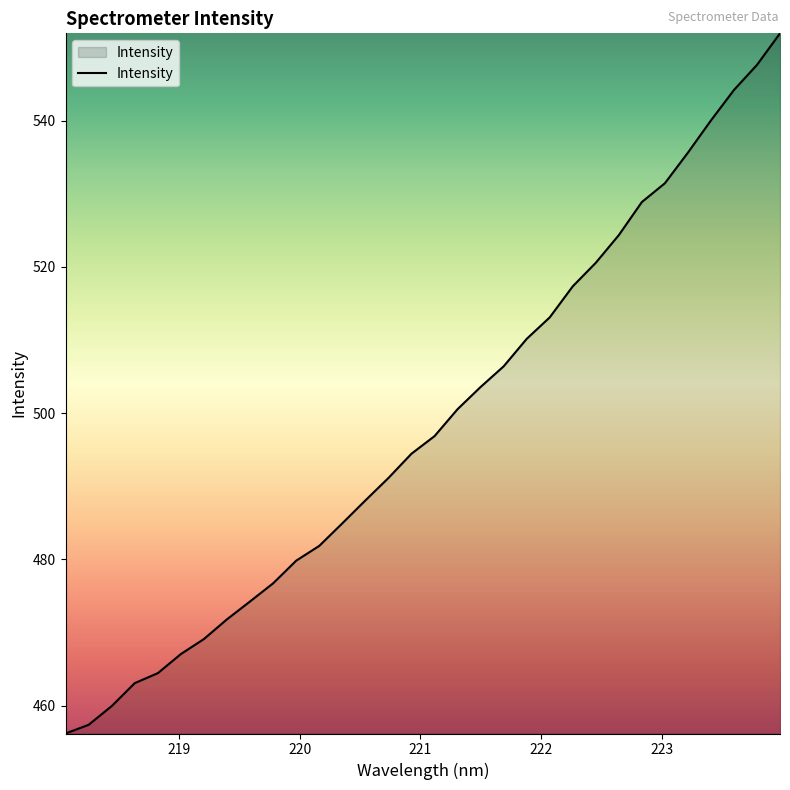

What is the greatest value displayed?

552.0